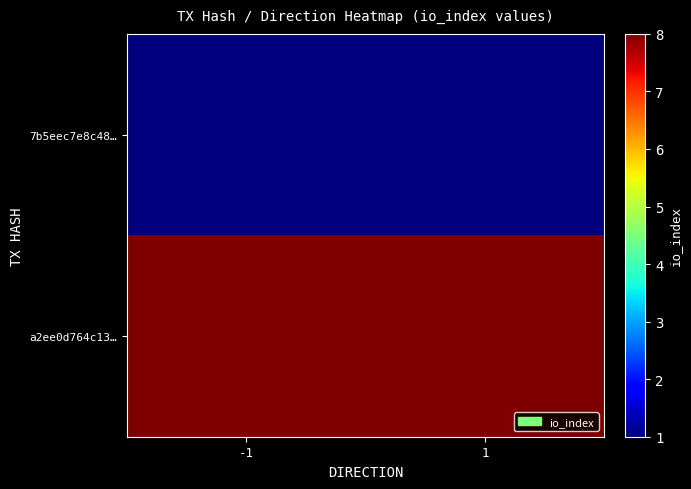

Which series has the largest total across all categories?

a2ee0d764c13…